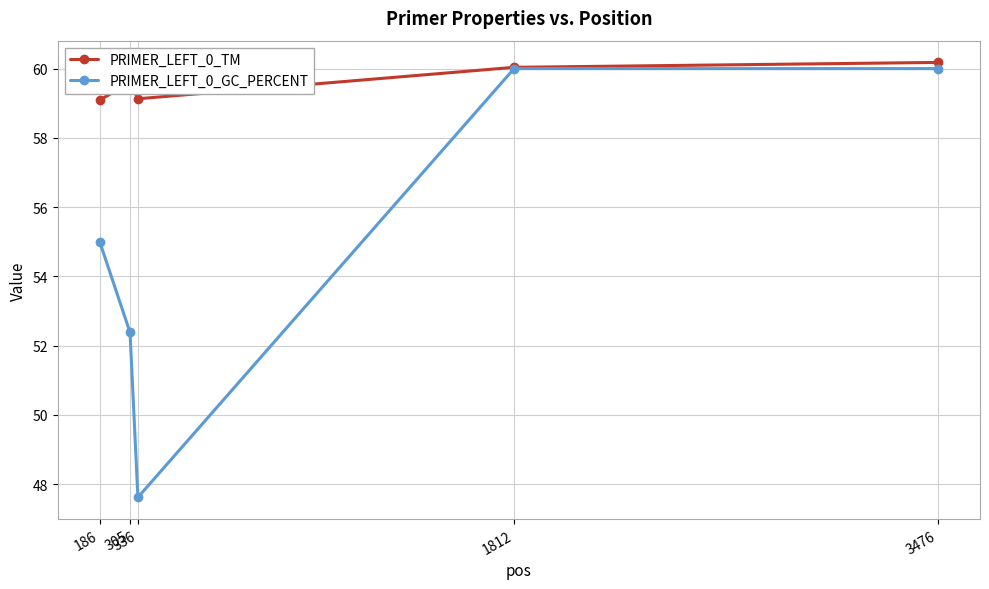

What is the total value across all series at 1812?

120.0